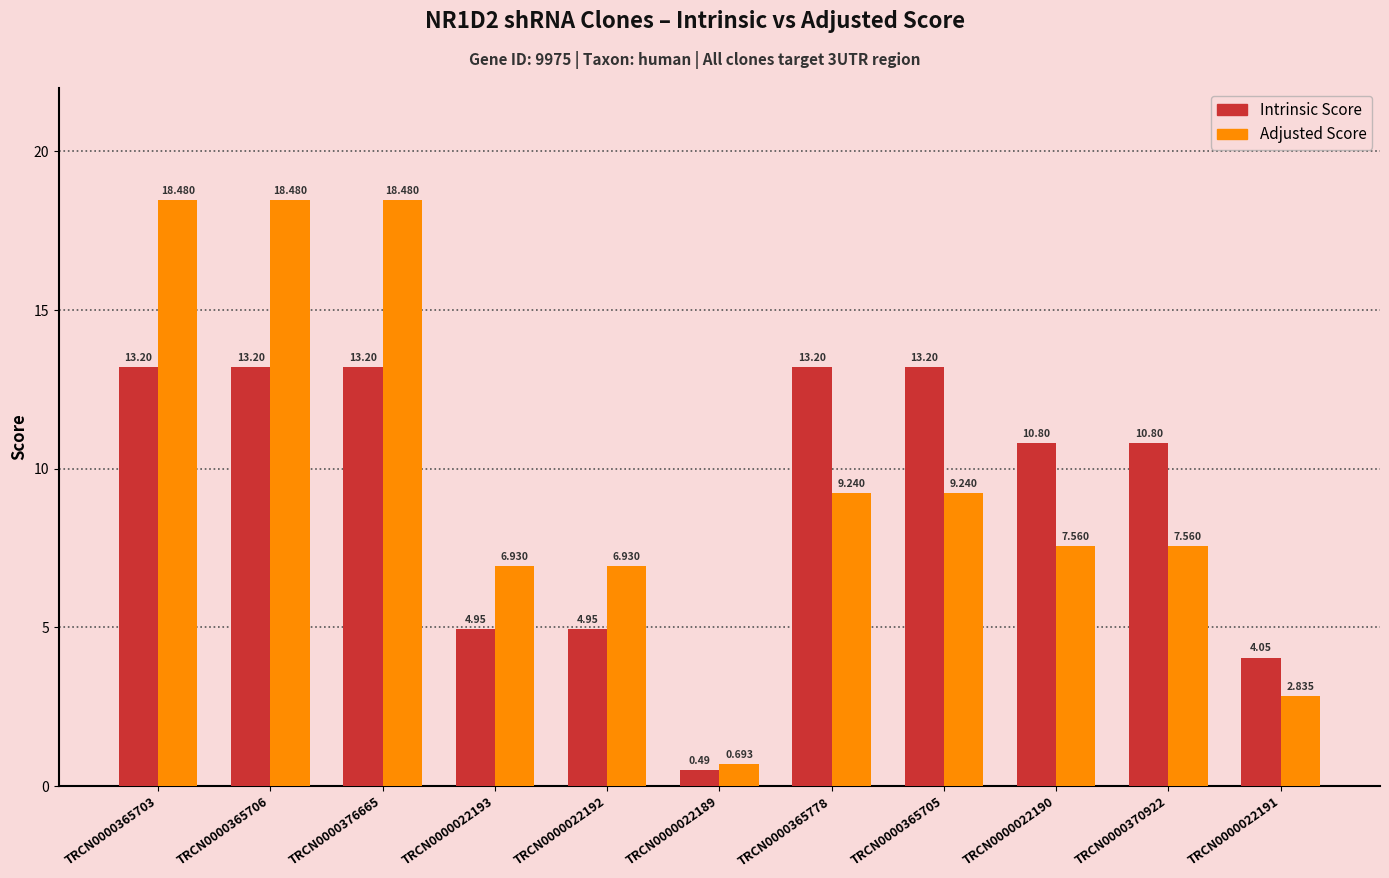

How many data points in Intrinsic Score are less than 10?

4